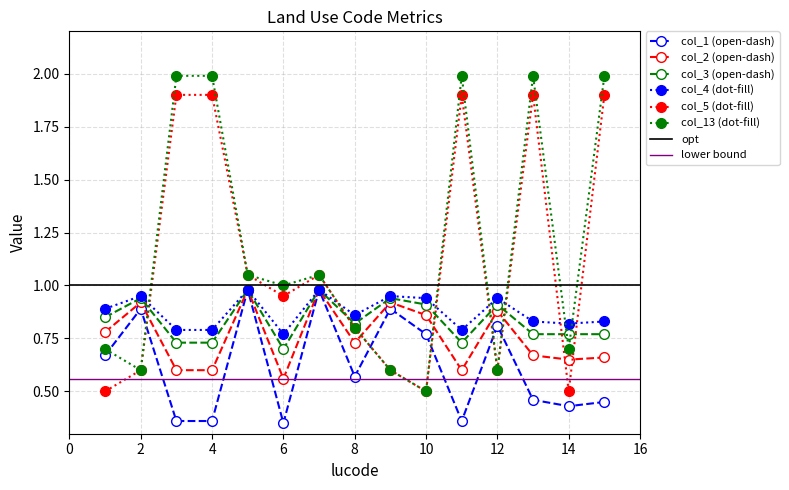

What is the difference between the second highest and minimum values in the col_2 series?

0.4